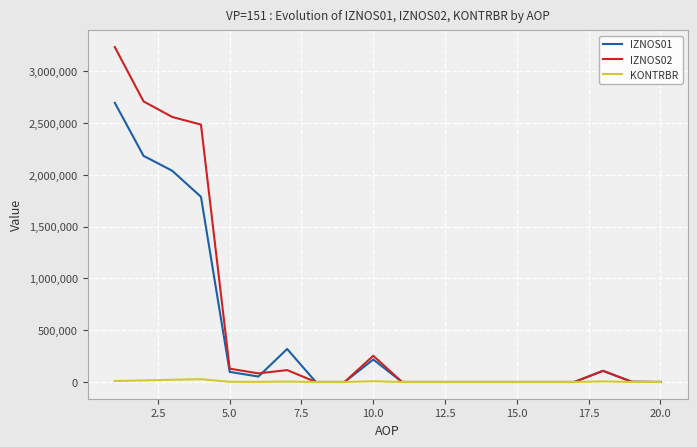

What is the average value of the IZNOS01 series?

474787.4